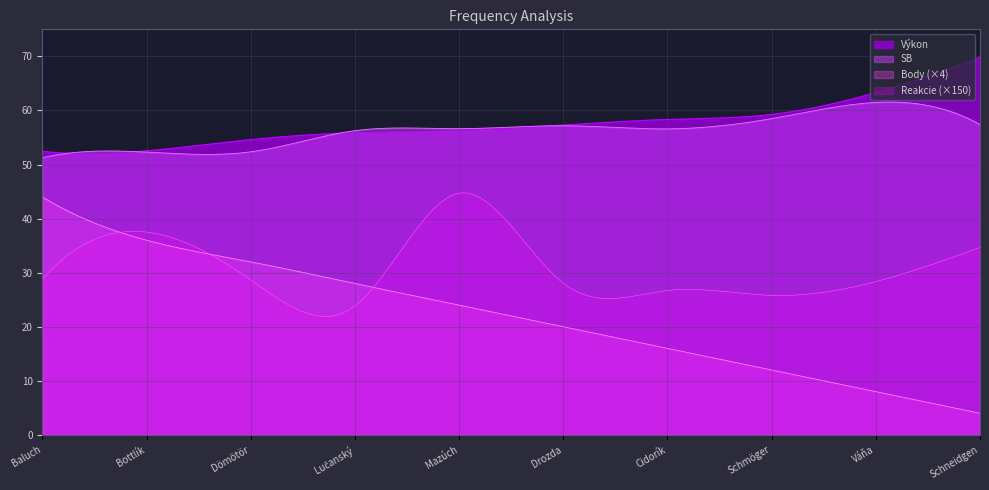

At which category is the sum across all series the highest?

Schneidgen